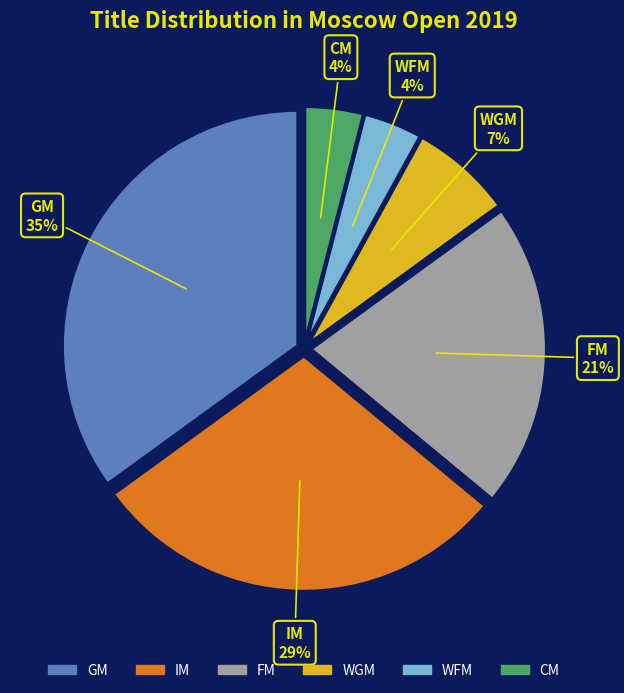

Which has a higher value, IM or WFM?

IM